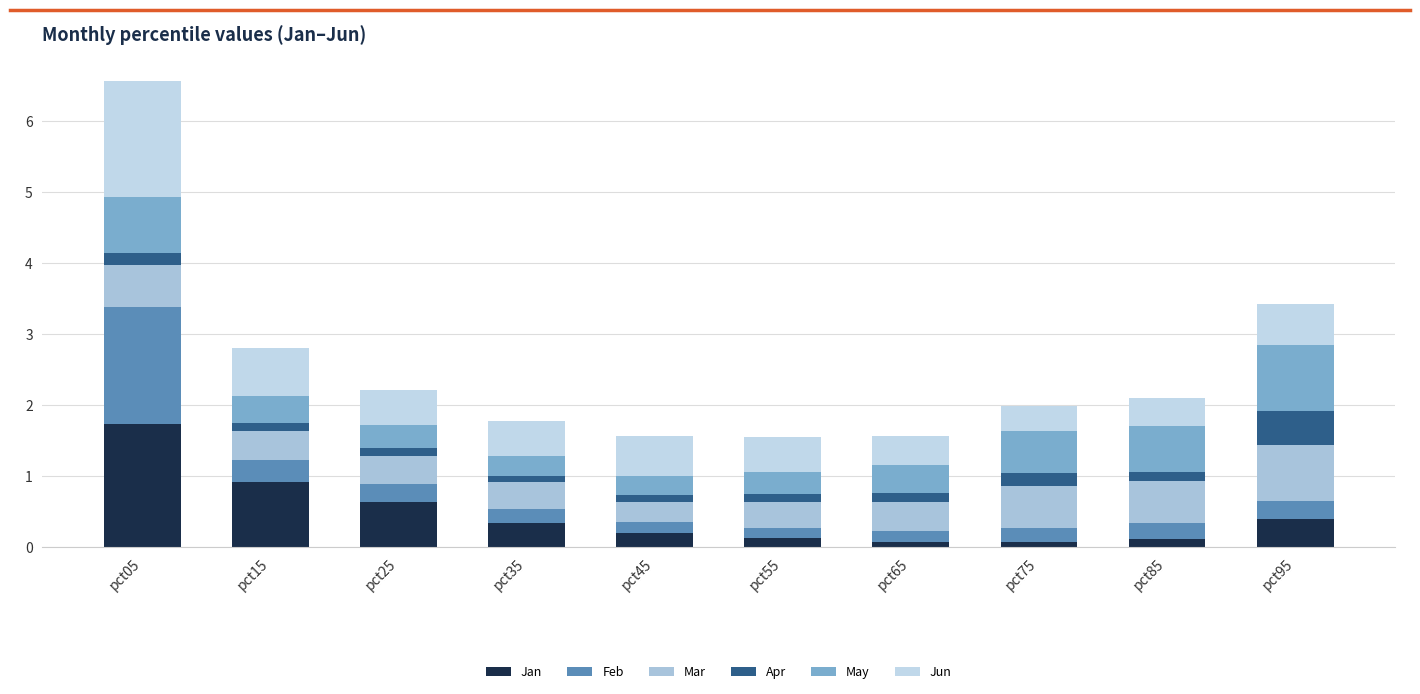

What is the average value of the Jun series?

0.6